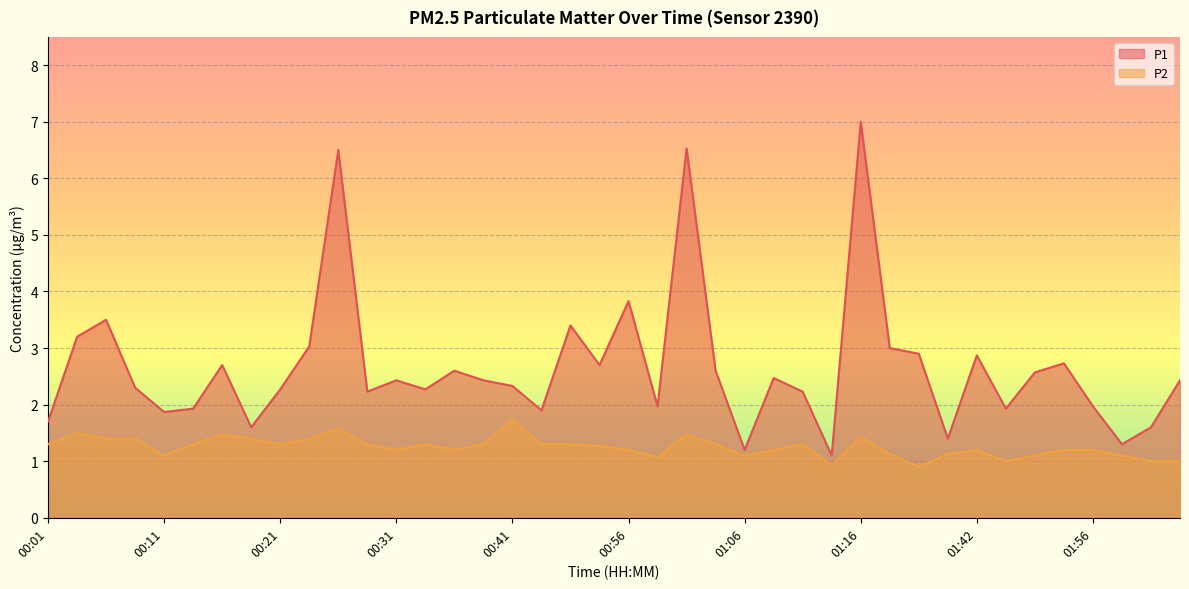

At which category is the sum across all series the highest?

01:16